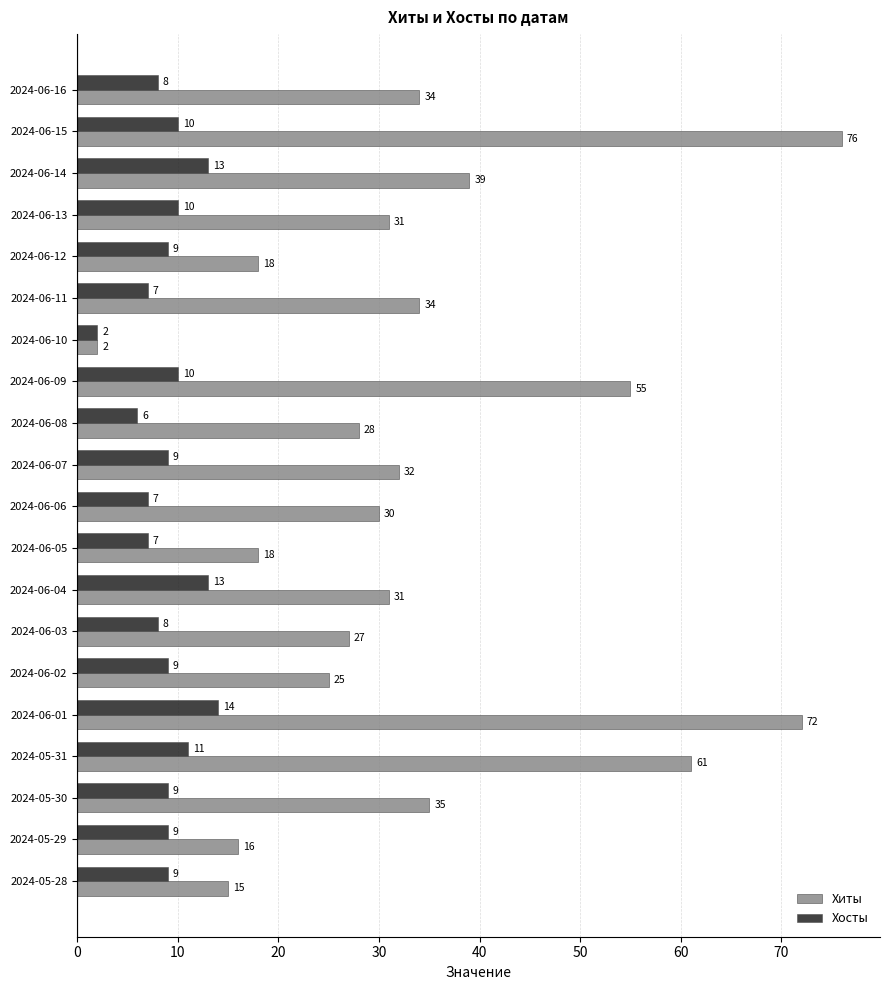

Which series has the largest range (max minus min)?

Хиты